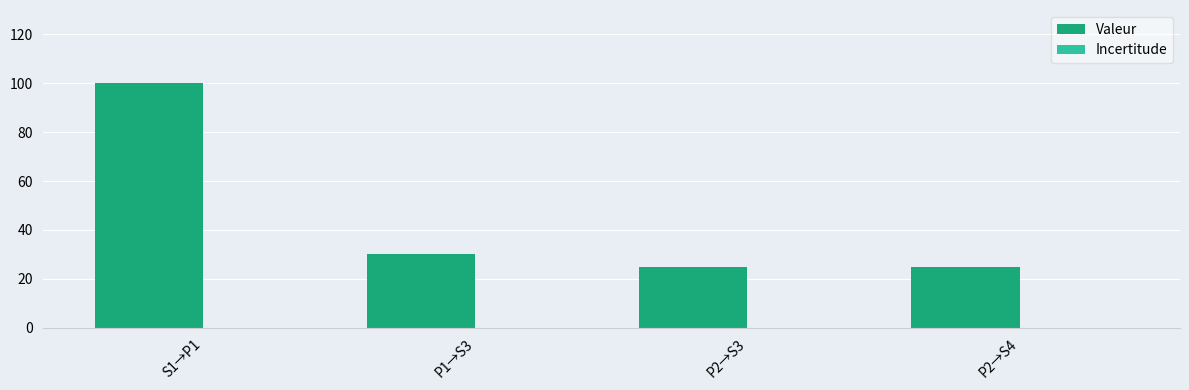

Is it true that the value at P1→S3 is 30?

True